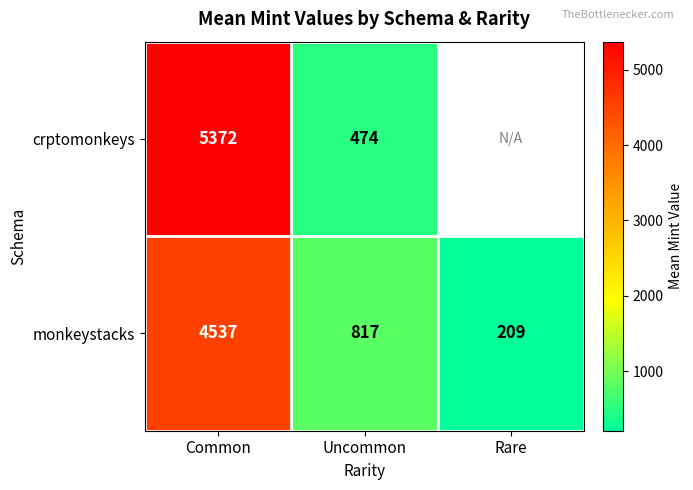

List the labels in order of monkeystacks value, smallest first.

Rare, Uncommon, Common